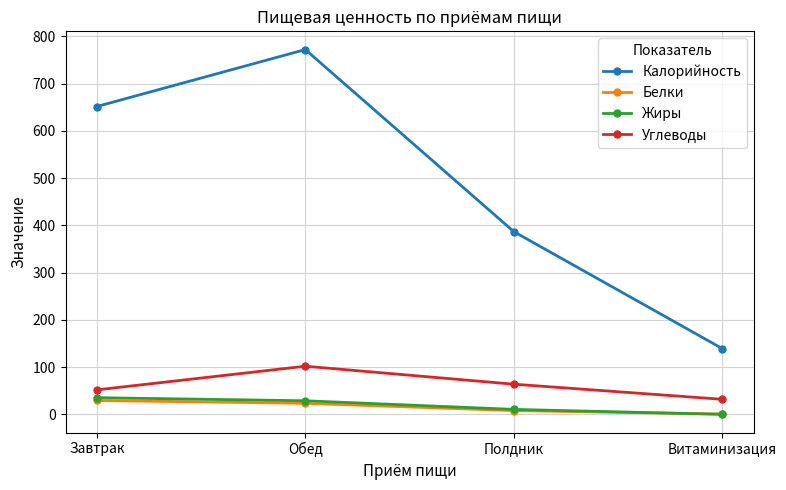

How many lines are shown in the chart?

4